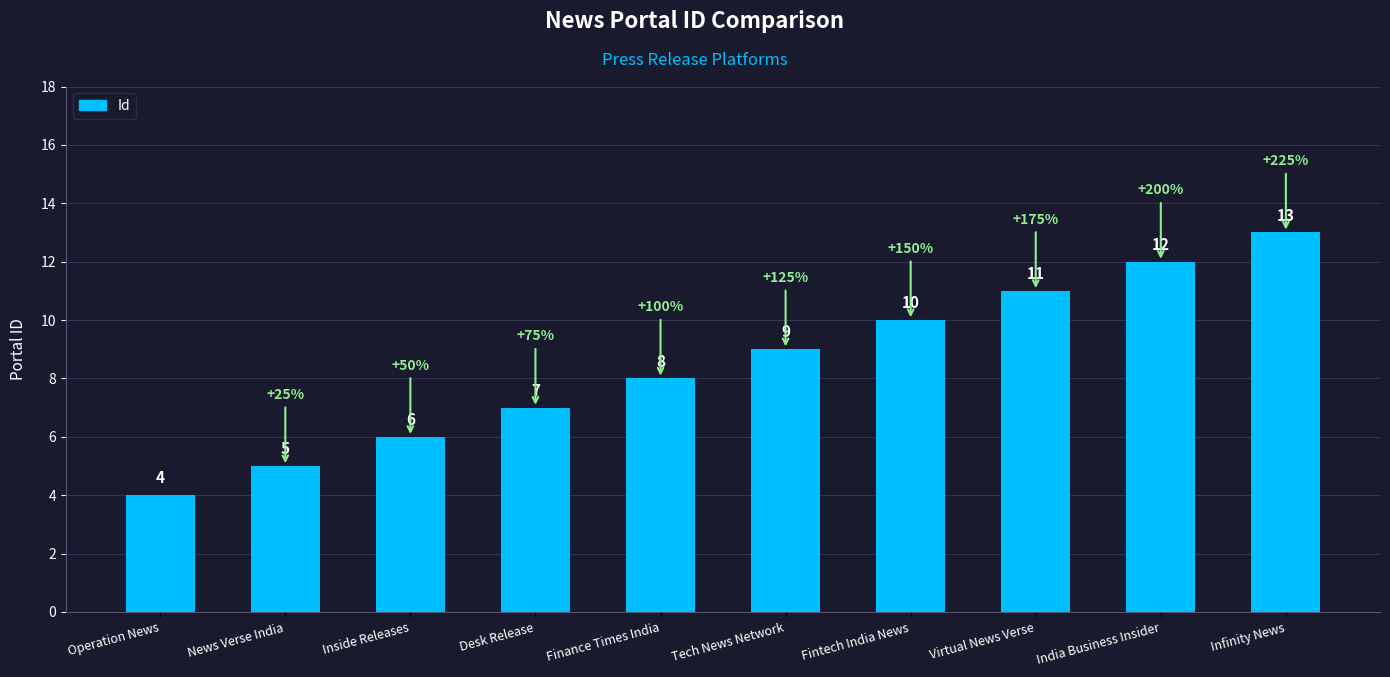

Reading left to right, list all the values displayed in this chart.

Operation News=4	News Verse India=5	Inside Releases=6	Desk Release=7	Finance Times India=8	Tech News Network=9	Fintech India News=10	Virtual News Verse=11	India Business Insider=12	Infinity News=13